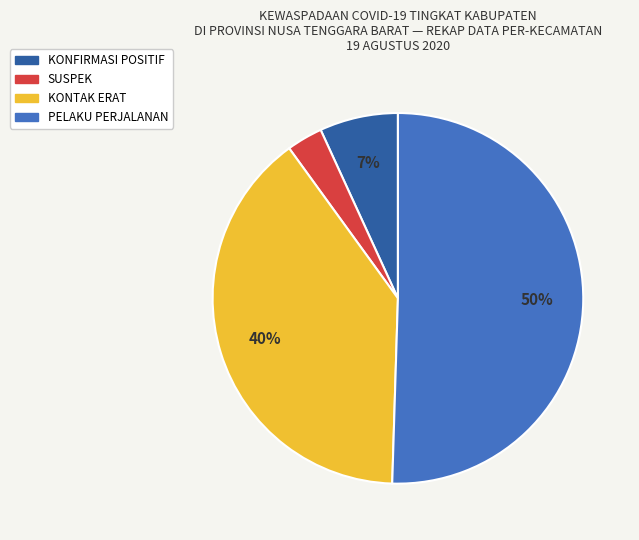

To the nearest percent, what portion does KONTAK ERAT represent?

40%